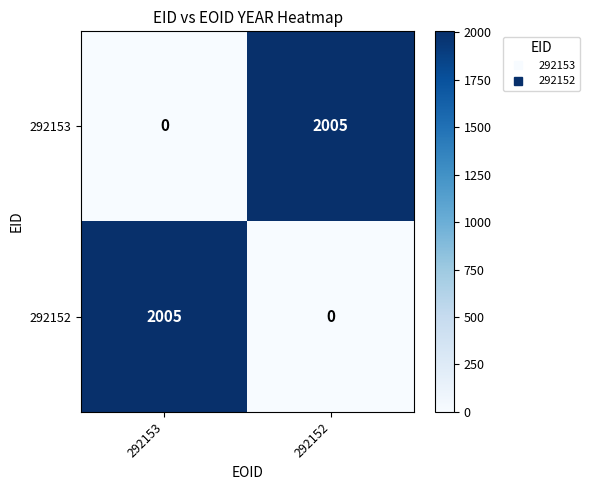

Reading left to right, transcribe all the data shown in this chart.

292153: 292153=0	292152=2005
292152: 292153=2005	292152=0